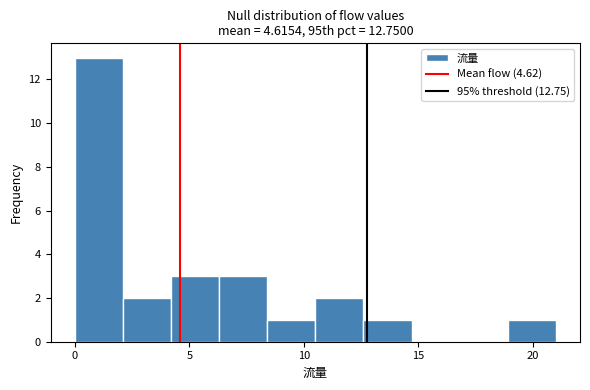

How tall is the bar that spans 10.5 to 12.6 on the x-axis? Neither the bar edges nor the heights are printed on the chart, so give them approximately, as read against the axes.

2